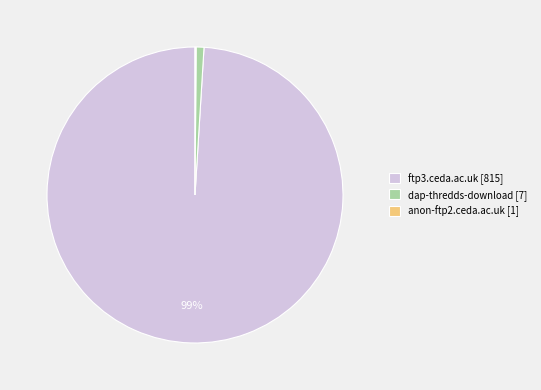

Is there a majority slice in this chart?

Yes